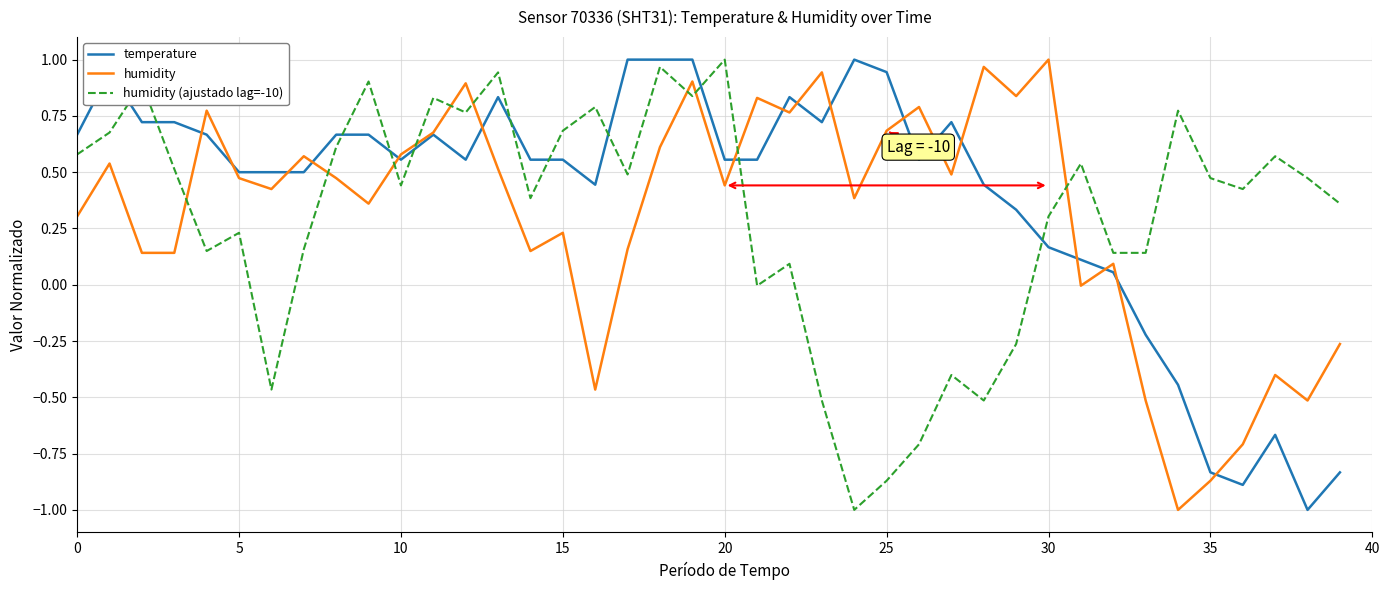

What is the lowest value of the temperature series?

-1.0